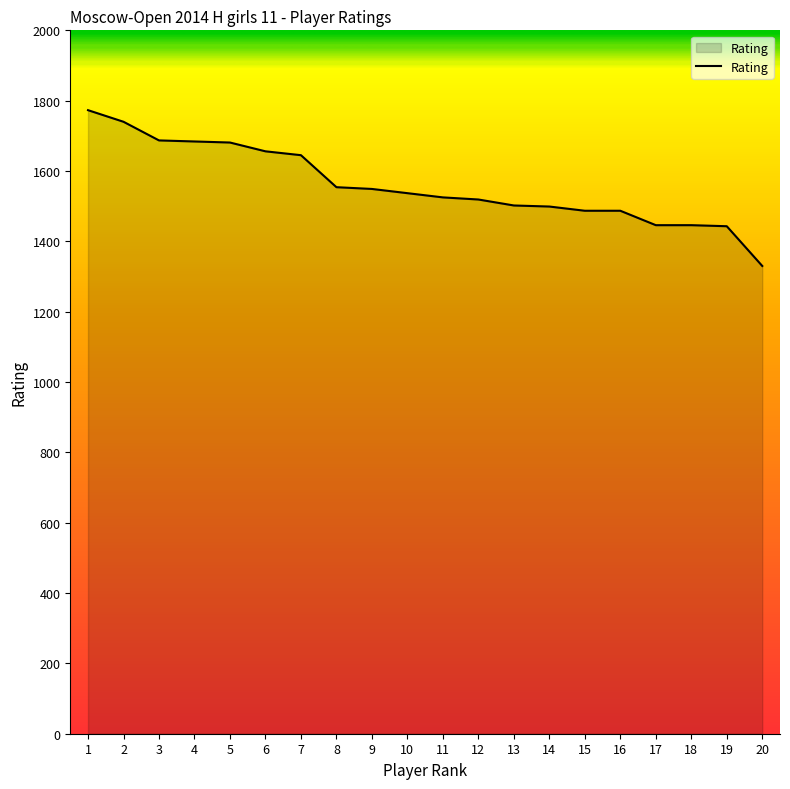

Approximately how many times larger is the value at 20 compared to 1?

0.8